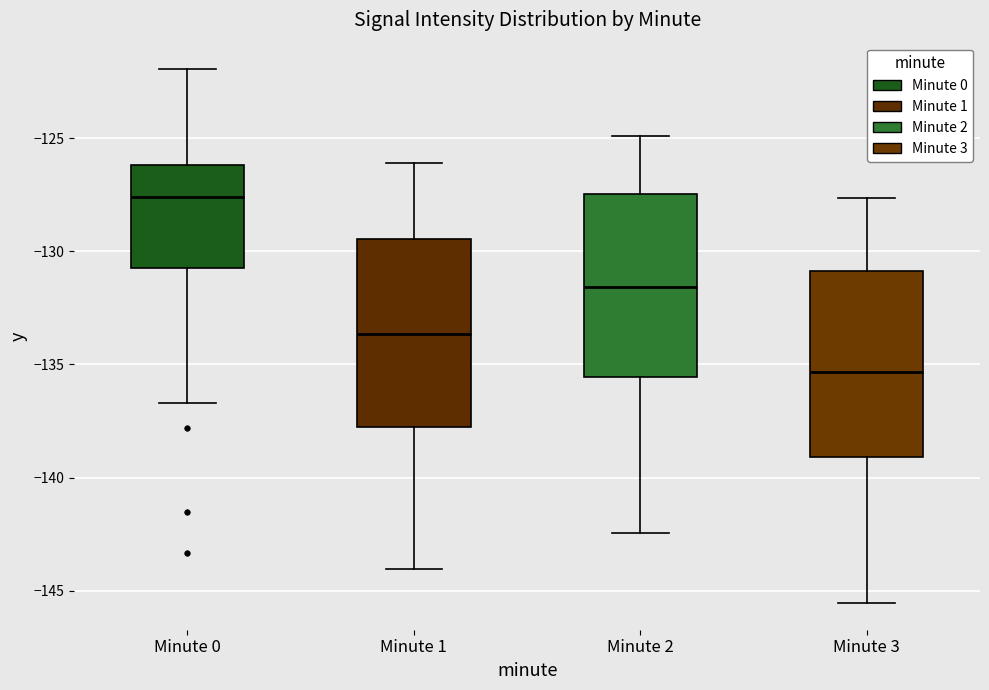

Reading left to right, read every box against the y-axis: the position of its median line, the range the box covers, and the ends of its whiskers. The values are not printed on the chart, so give them approximately, as read against the axis.

Minute 0: median -127.5, box -130.5 to -126.0, whiskers -136.5 to -122.0
Minute 1: median -133.5, box -138.0 to -129.5, whiskers -144.0 to -126.0
Minute 2: median -131.5, box -135.5 to -127.5, whiskers -142.5 to -125.0
Minute 3: median -135.5, box -139.0 to -131.0, whiskers -145.5 to -127.5